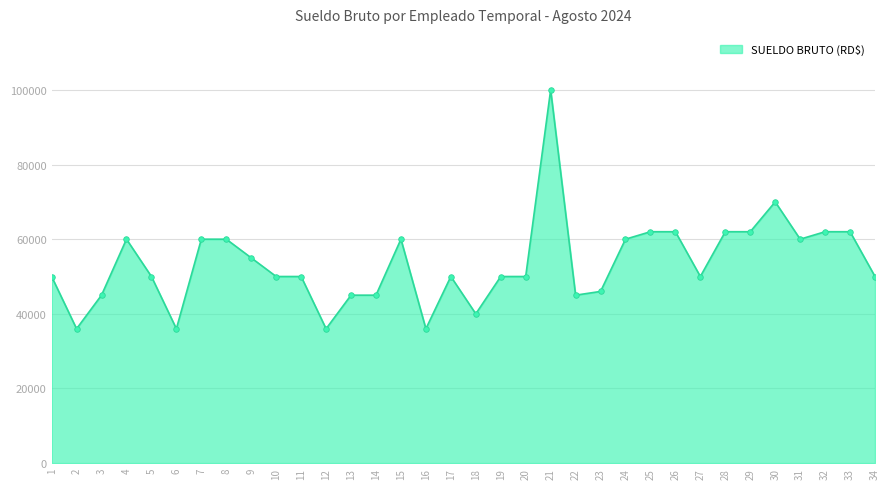

At which category does the chart reach its peak across all series?

21